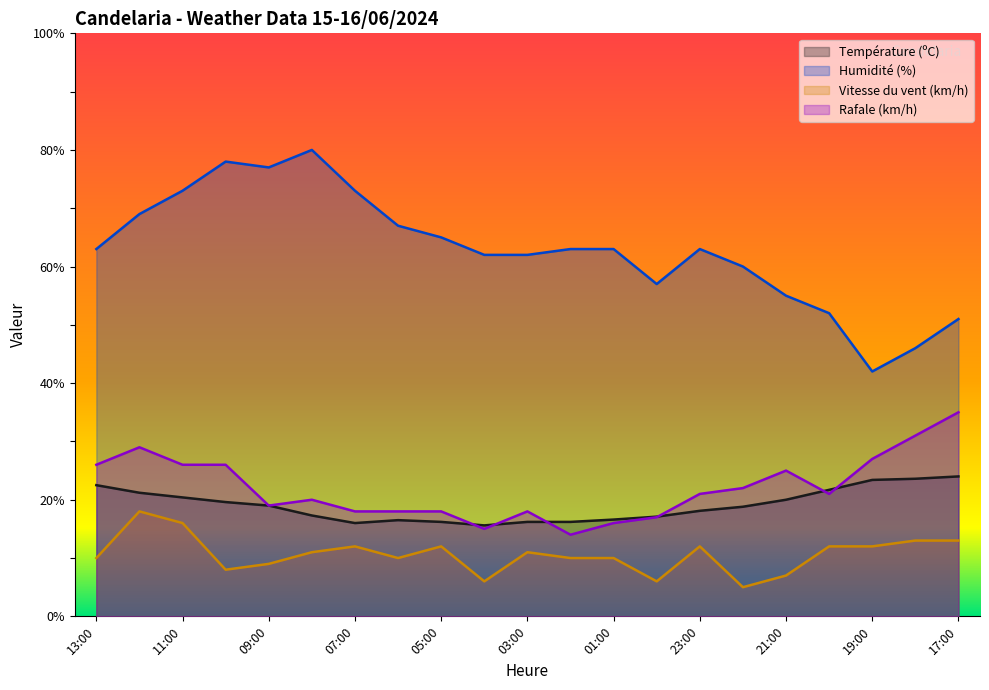

List the series in order of their peak value, highest first.

Humidité (%), Rafale (km/h), Température (ºC), Vitesse du vent (km/h)